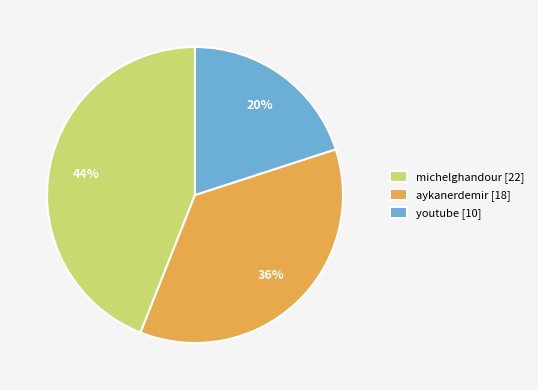

Is it true that youtube [10] is 29% of the pie?

False